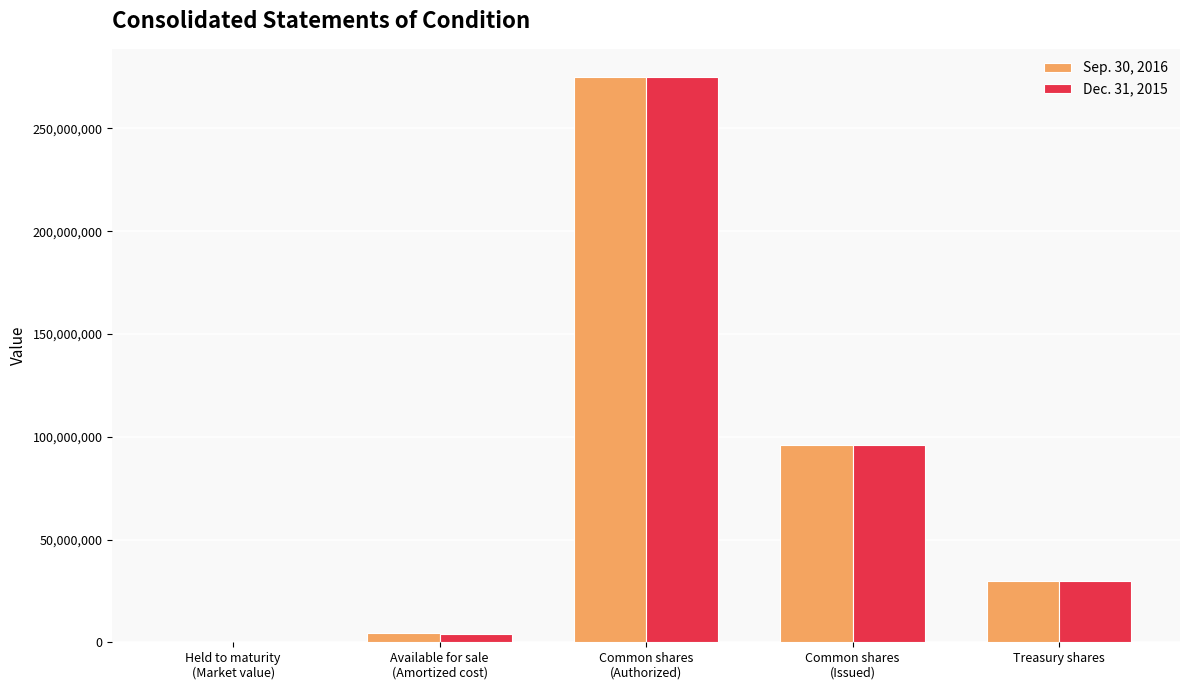

What is the total value across all series at Common shares
(Issued)?

191754587